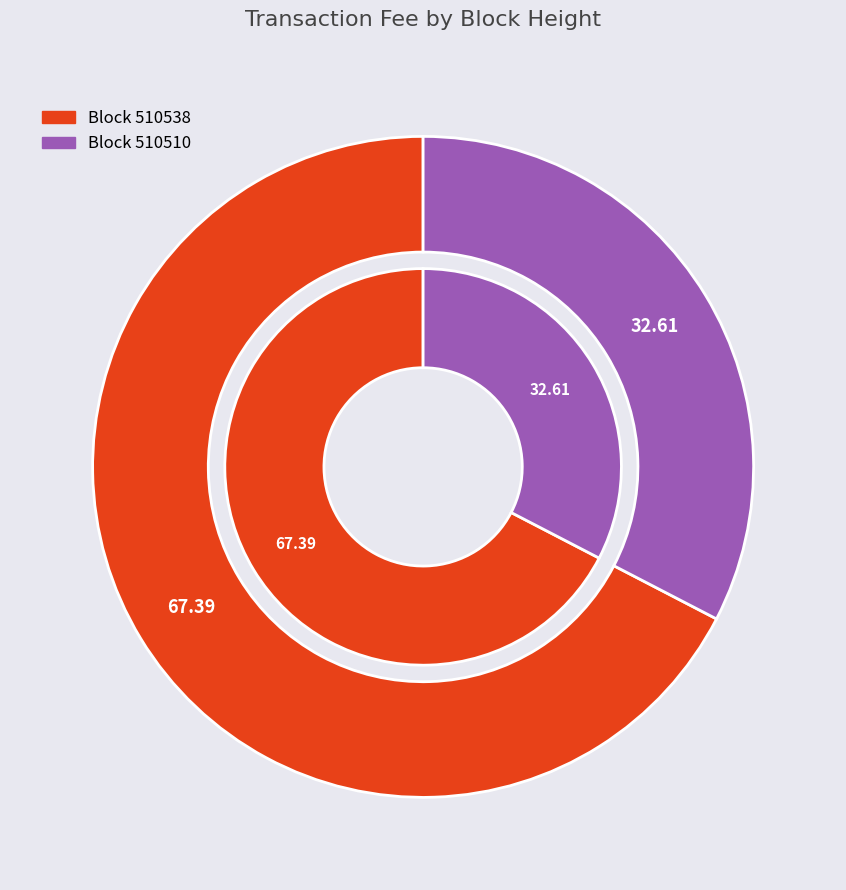

What is the smallest slice in the pie chart?

510510